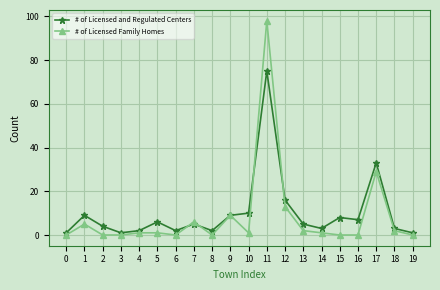

What is the sum of all # of Licensed and Regulated Centers values?

202